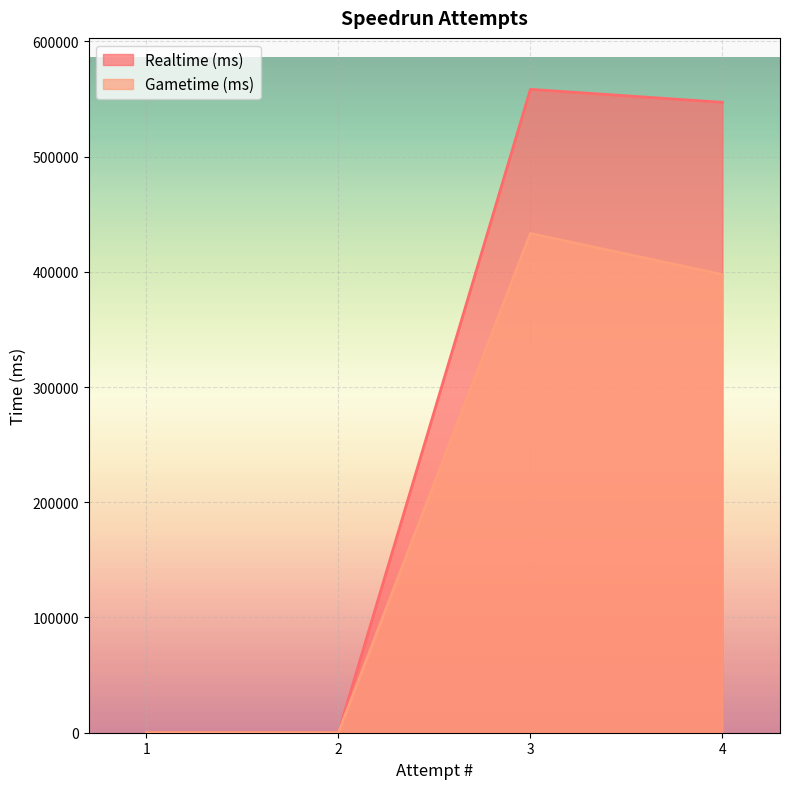

Which series changed the most between 1 and 2?

Realtime (ms)